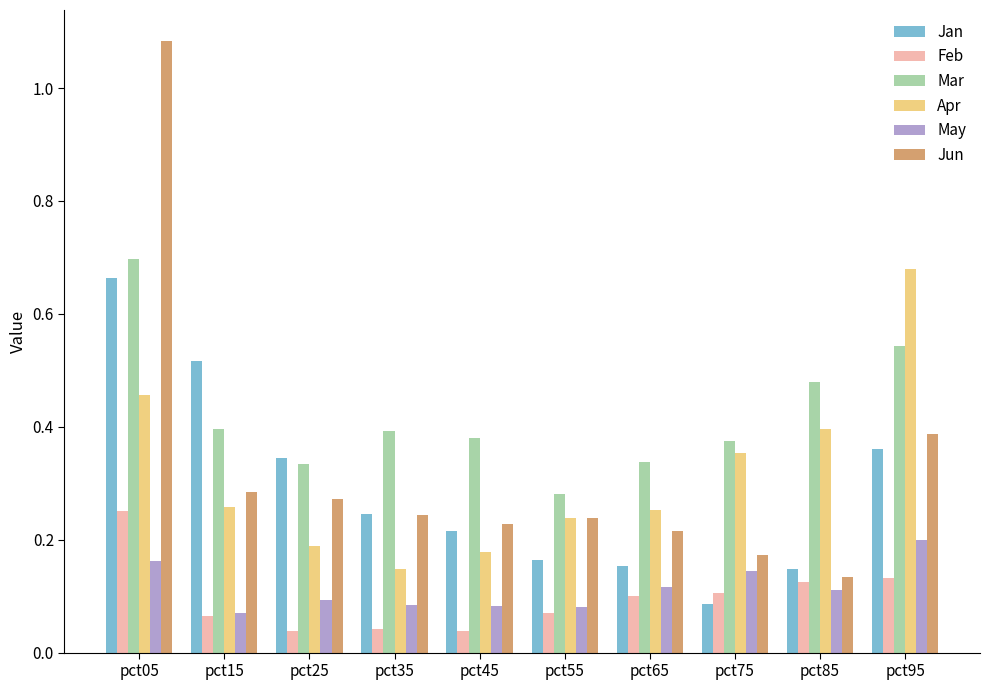

The value of Jun at pct65 is 0.2. True or false?

True